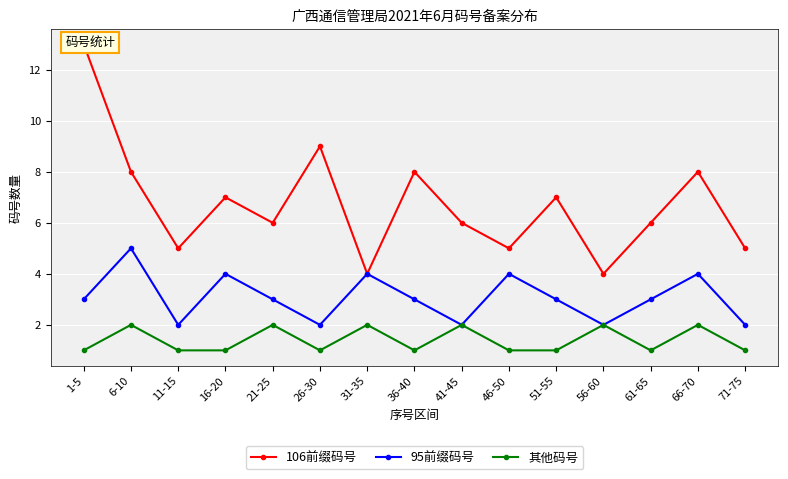

True or false: 95前缀码号 and 其他码号 intersect in this chart.

False